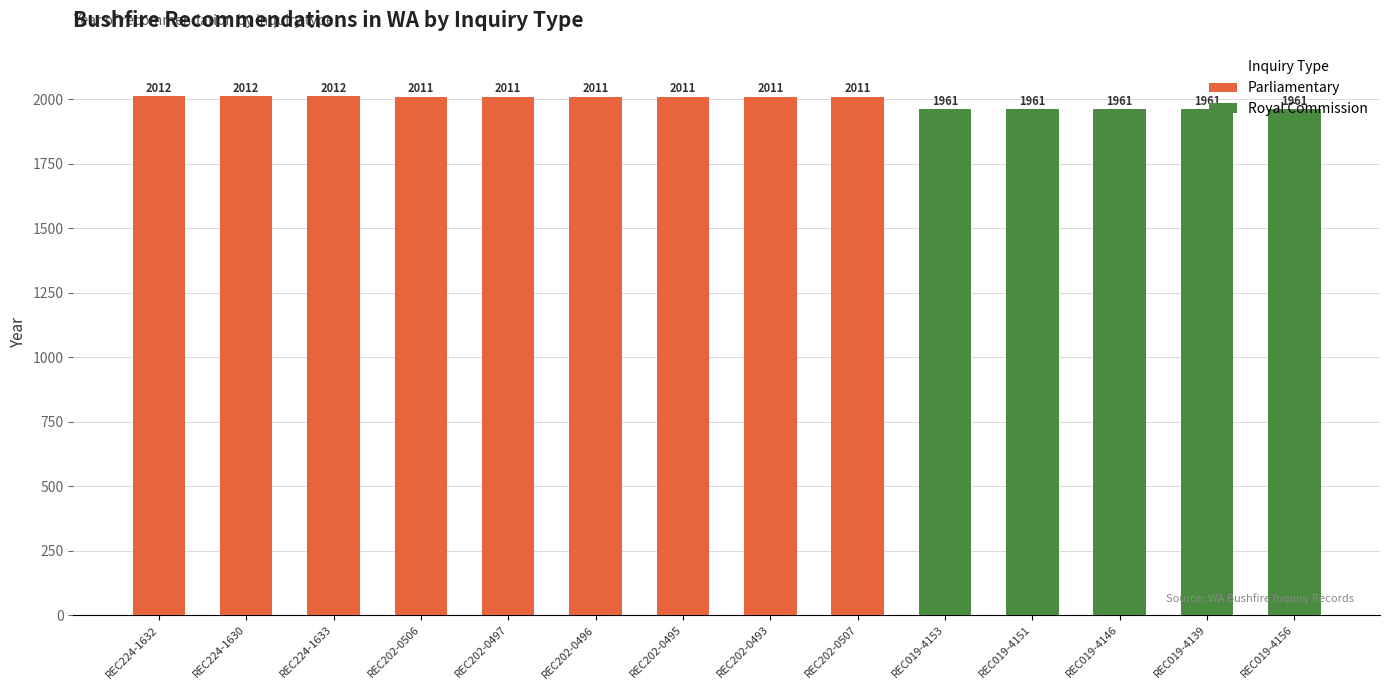

Is the value of Royal Commission at REC019-4139 greater than the value of Parliamentary at REC202-0495?

No